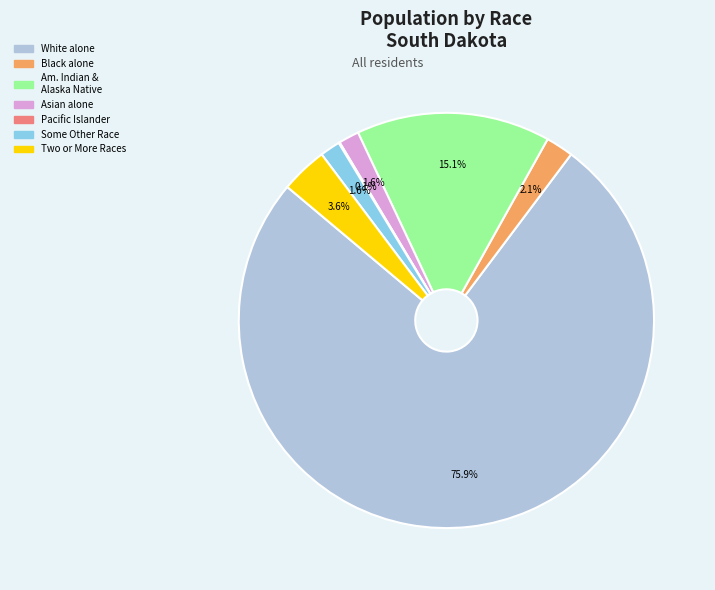

Is there any slice that represents more than half of the pie?

Yes